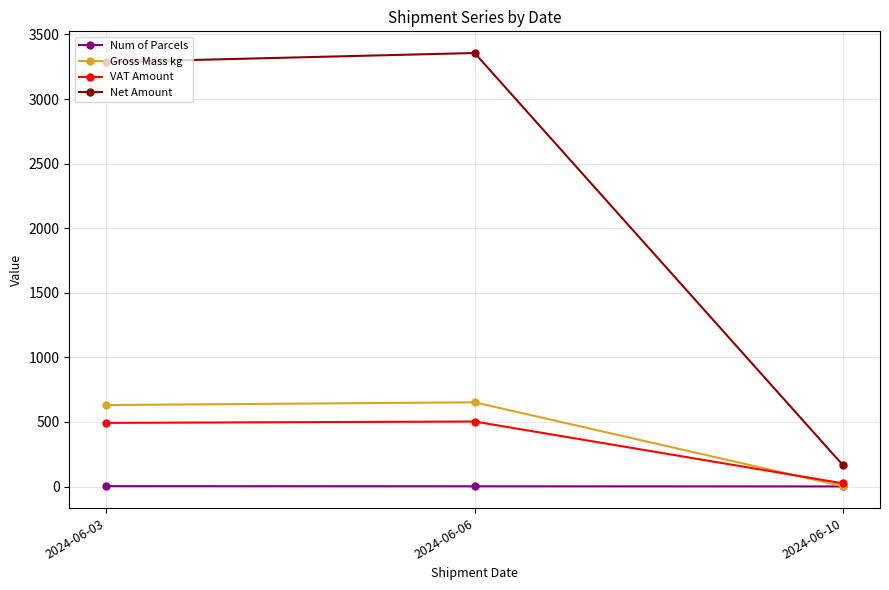

Which series has the largest total across all categories?

Net Amount